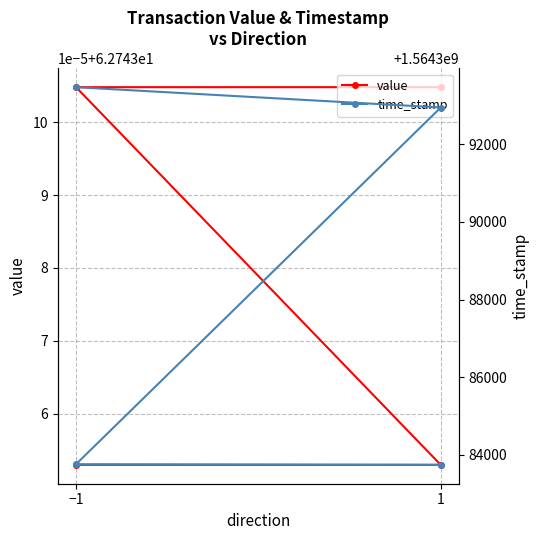

True or false: value and time_stamp intersect in this chart.

False